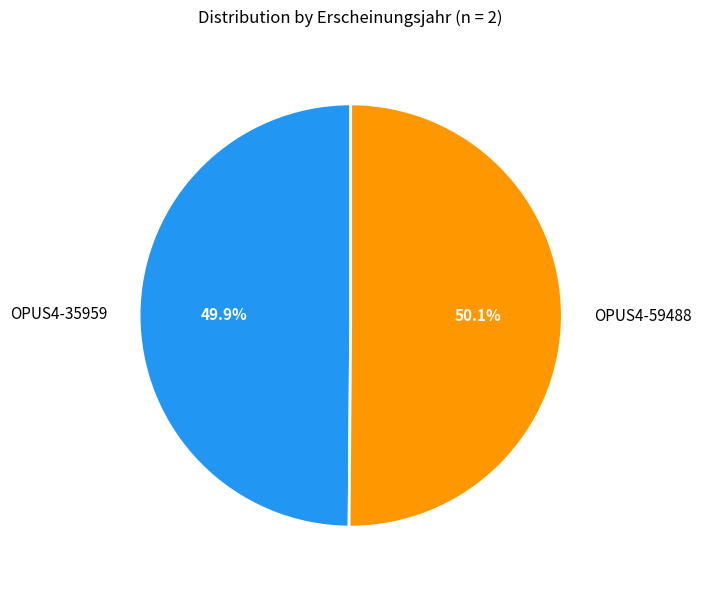

Is there a majority slice in this chart?

Yes